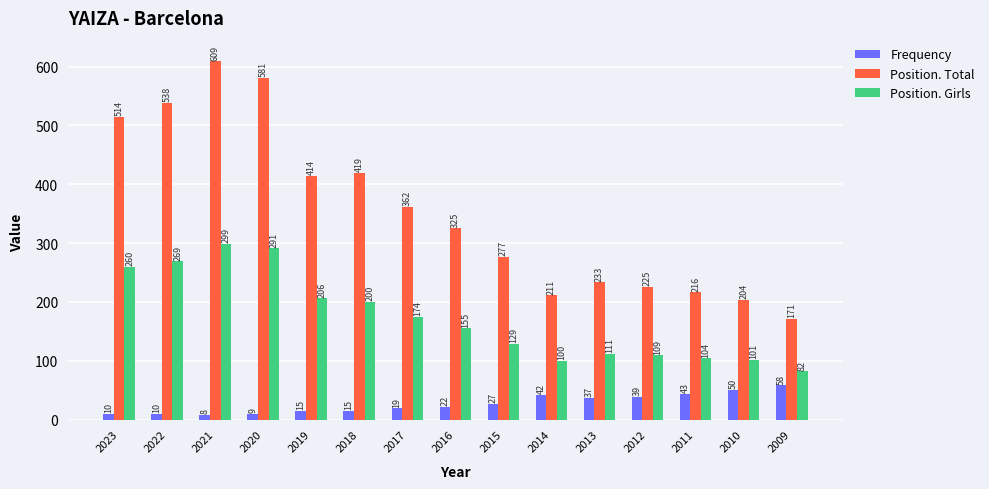

How many bars are there in total?

45